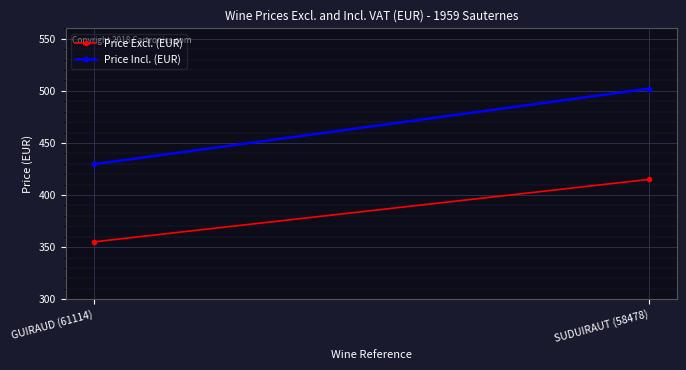

What is the difference between the Price Excl. (EUR) values at SUDUIRAUT (58478) and GUIRAUD (61114)?

60.0